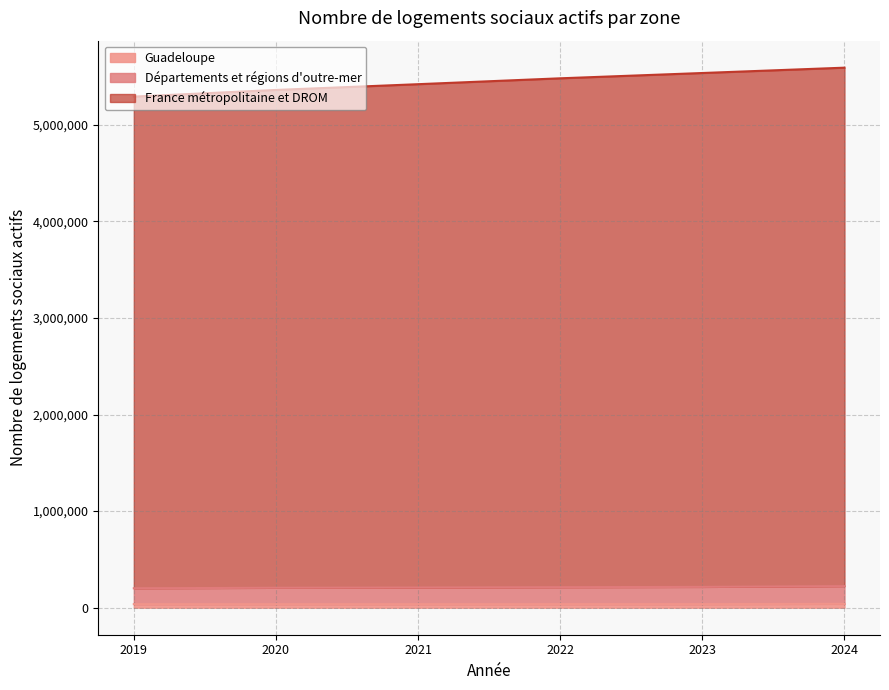

How many lines are shown in the chart?

3